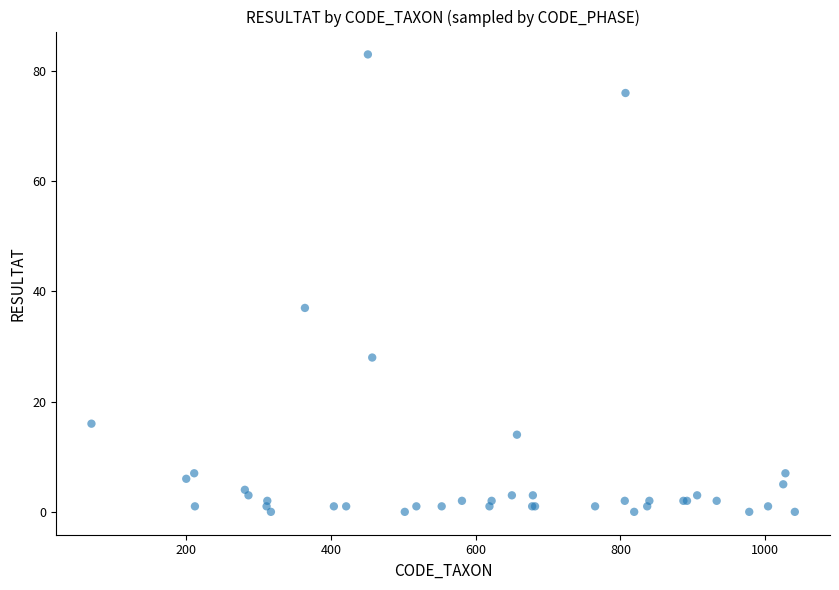

What Y value in the scatter plot is closest to 41?

37